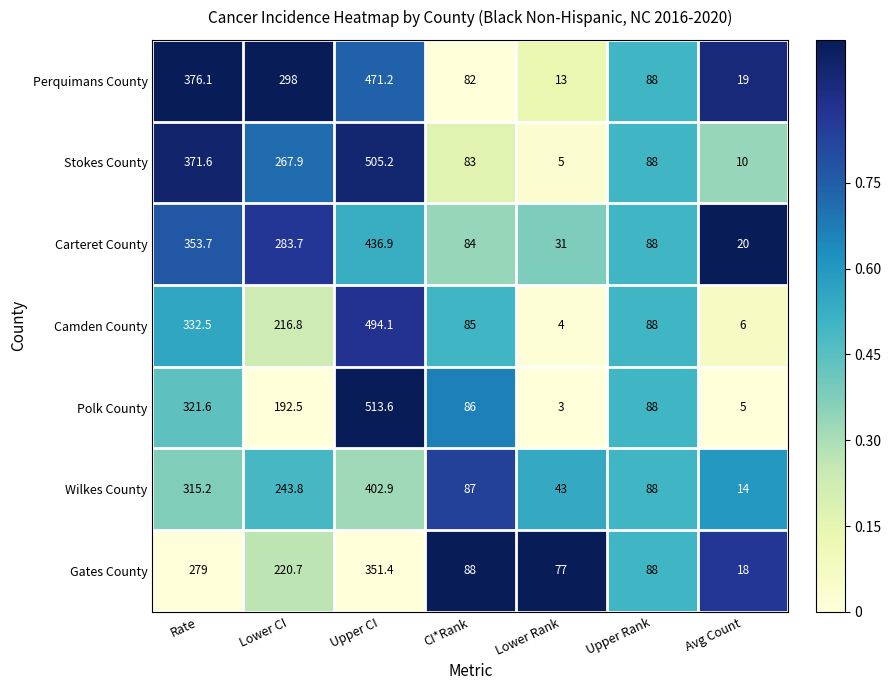

List the series in order of their peak value, highest first.

Polk County, Stokes County, Camden County, Perquimans County, Carteret County, Wilkes County, Gates County